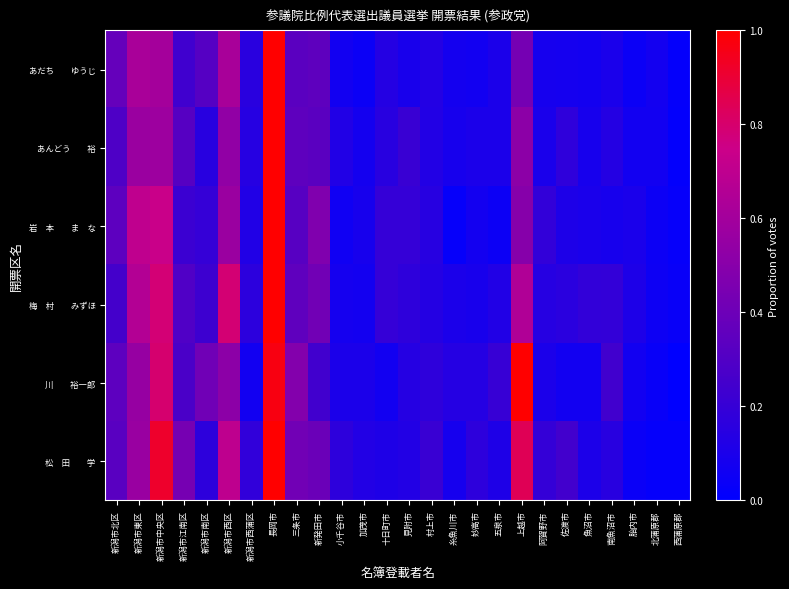

At which category does the chart reach its minimum across all series?

西蒲原郡